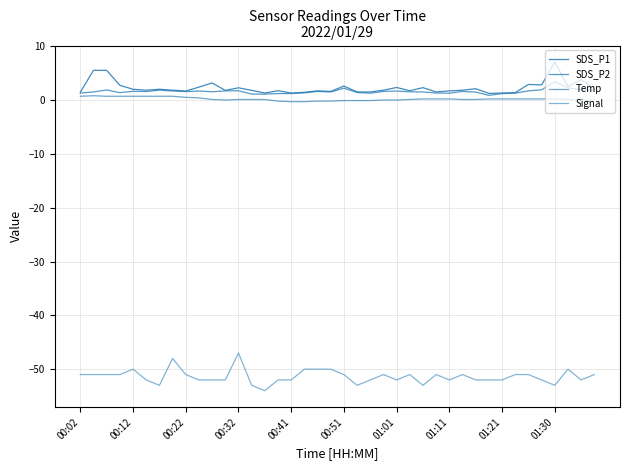

Rank the series by their maximum value, from highest to lowest.

SDS_P1, SDS_P2, Temp, Signal